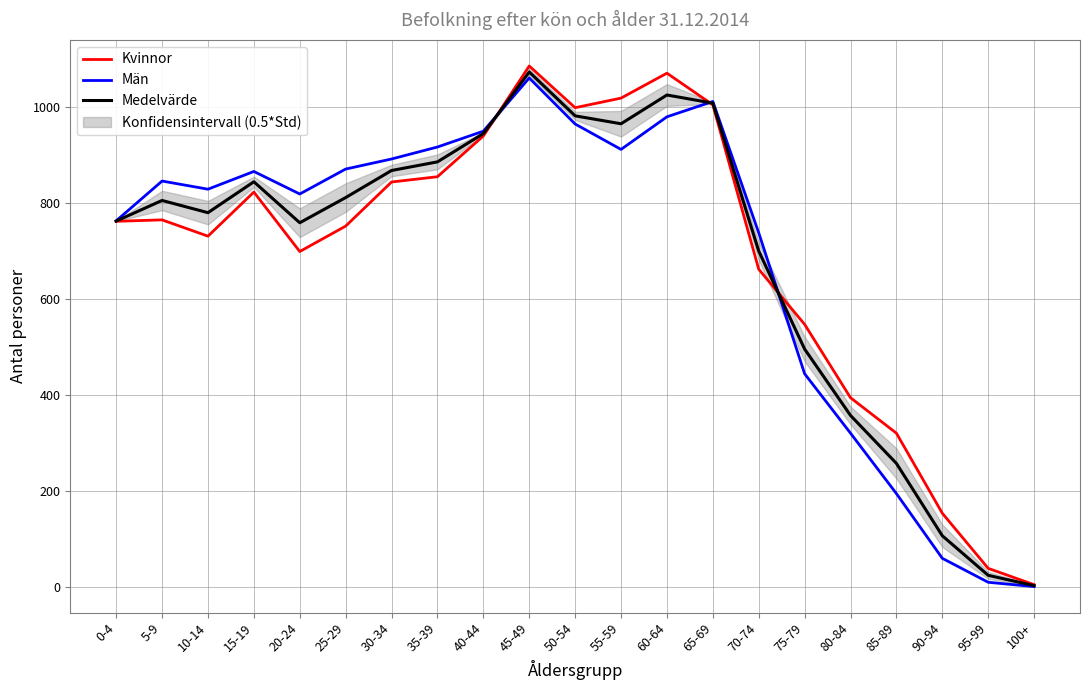

How many values in the Kvinnor series exceed 762?

10